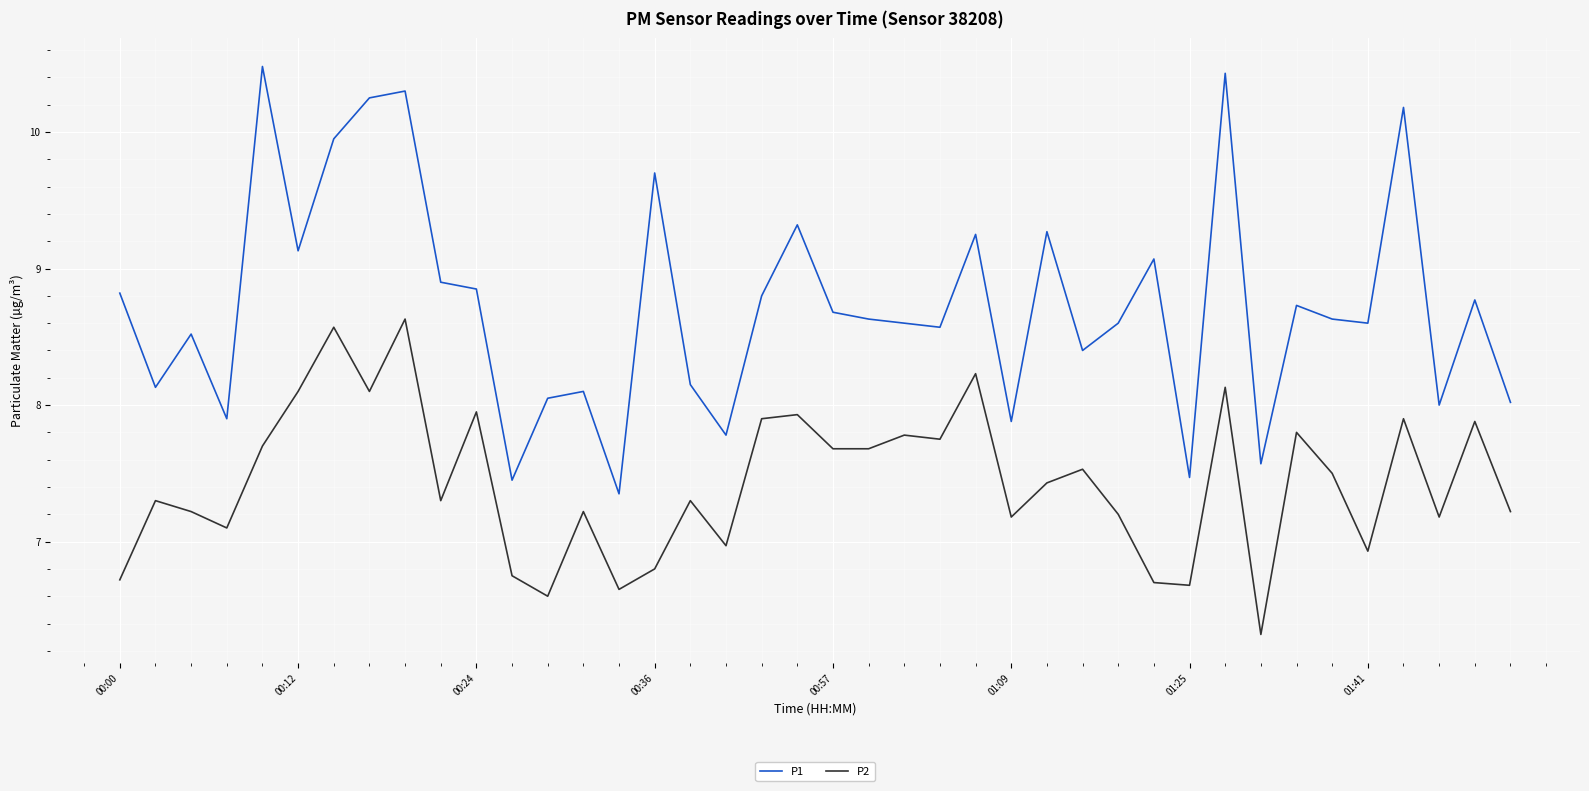

Which series has the largest total across all categories?

P1